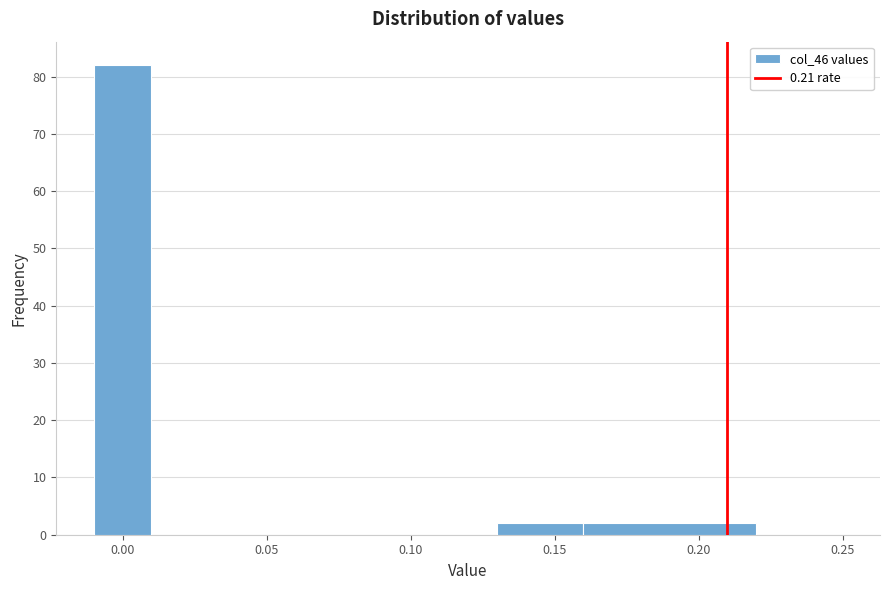

Reading left to right, transcribe this chart: for each bar, give the range it covers on the x-axis and its height. The values are not printed on the chart, so give them approximately, as read against the axis.

-0.01 to 0.01: 82
0.01 to 0.10: 0
0.10 to 0.13: 0
0.13 to 0.16: 2
0.16 to 0.22: 2
0.22 to 0.25: 0